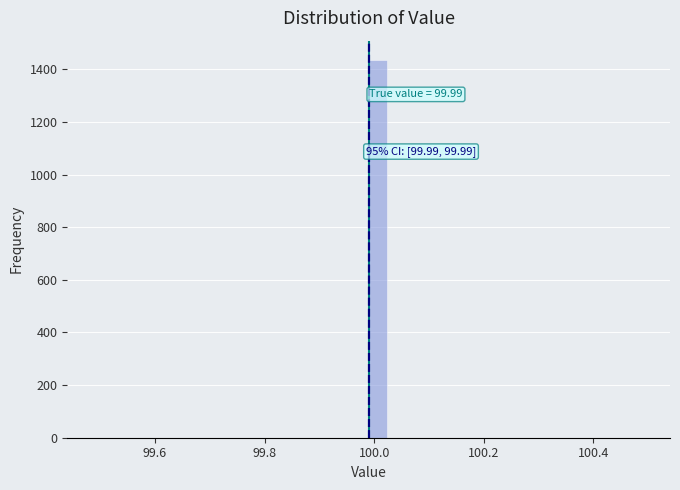

Around what value on the x-axis is the tallest bar? Give the approximate position of its centre, as read against the axis.

100.00